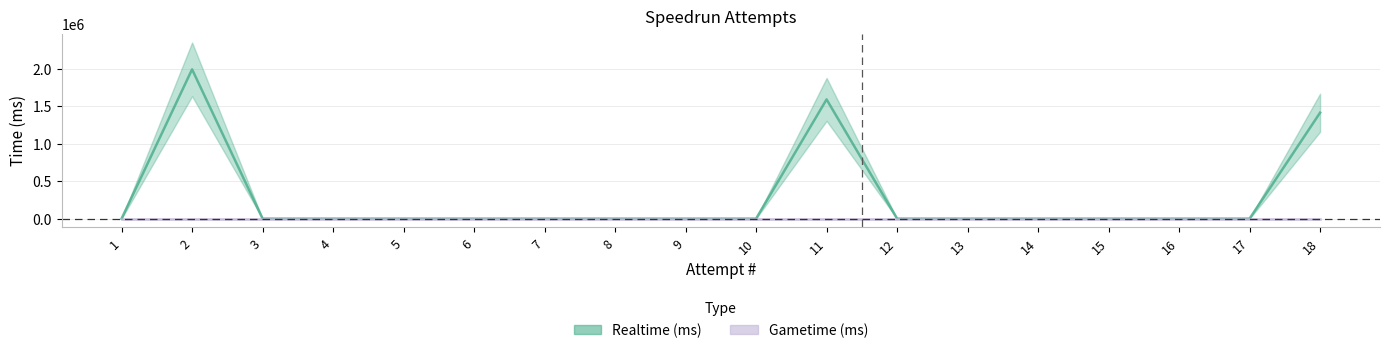

How many values are above zero?

3